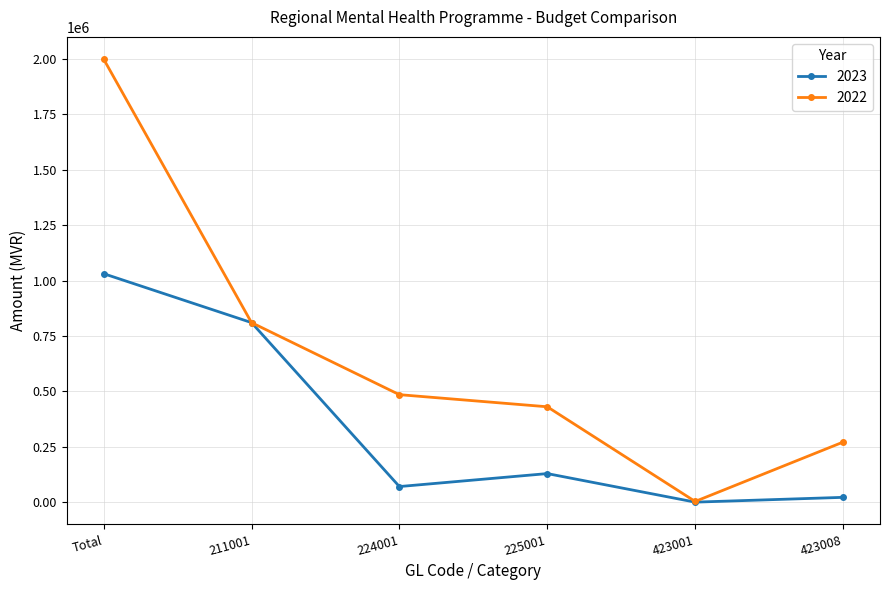

What is the value of the 2023 point at the 1st from the left?

1031257